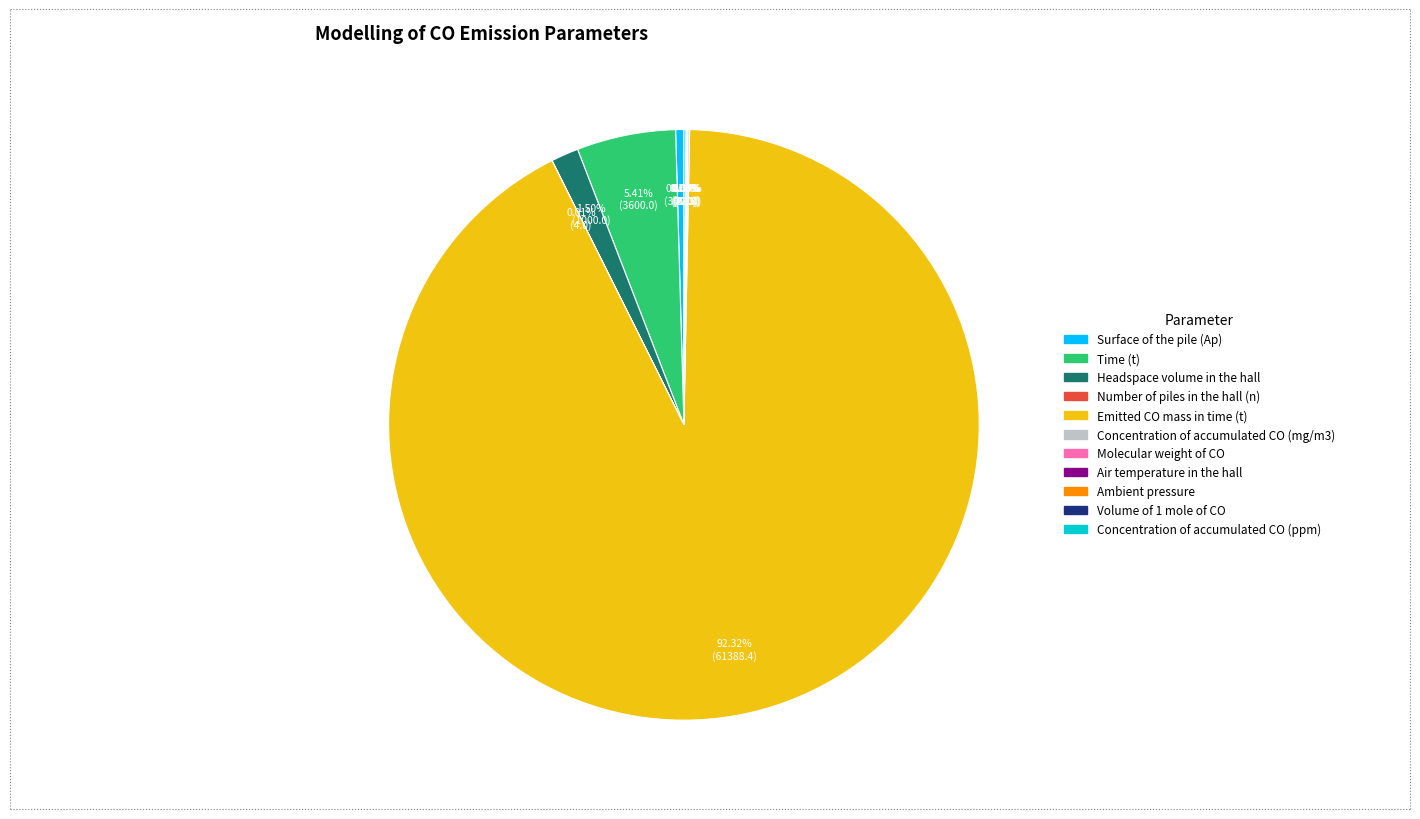

Which category accounts for the majority?

Emitted CO mass in time (t)